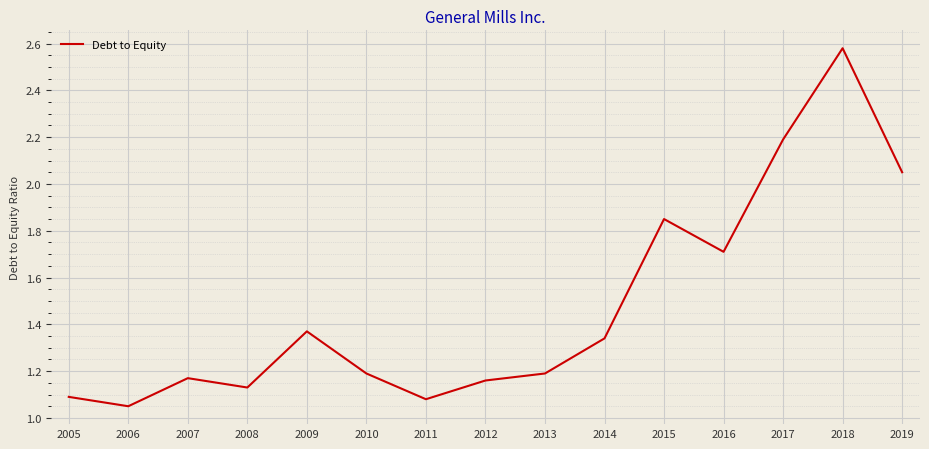

Which label corresponds to the smallest value in the chart?

2006